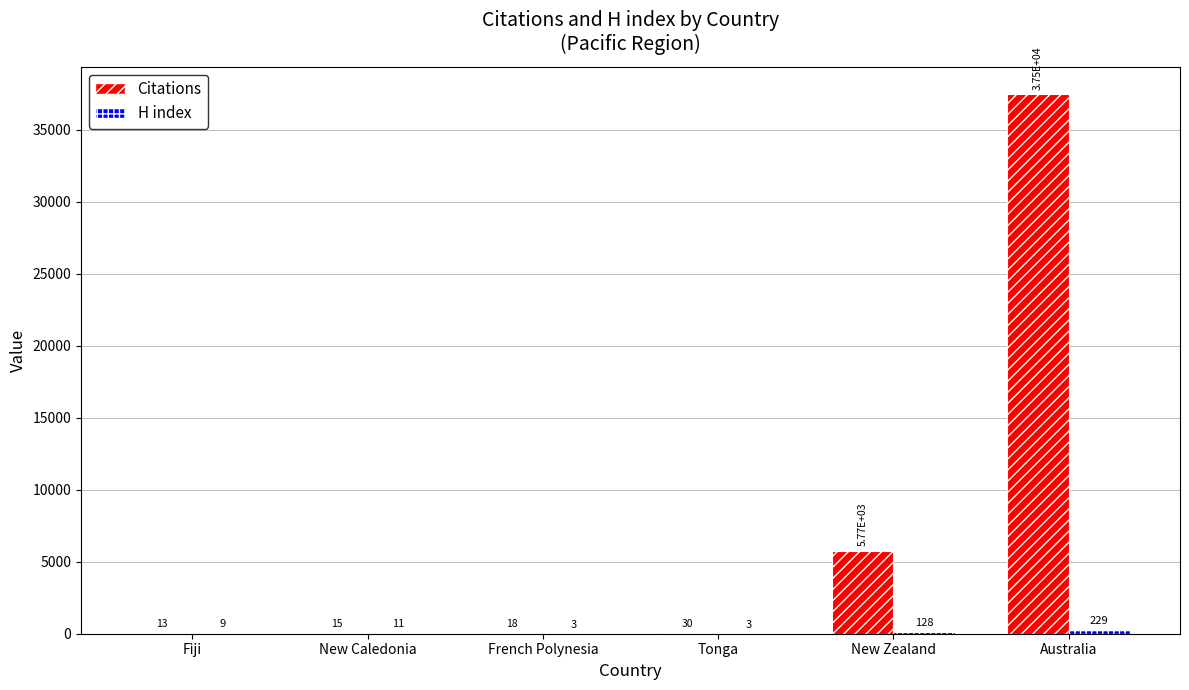

At which label is Citations closest to 18749?

New Zealand